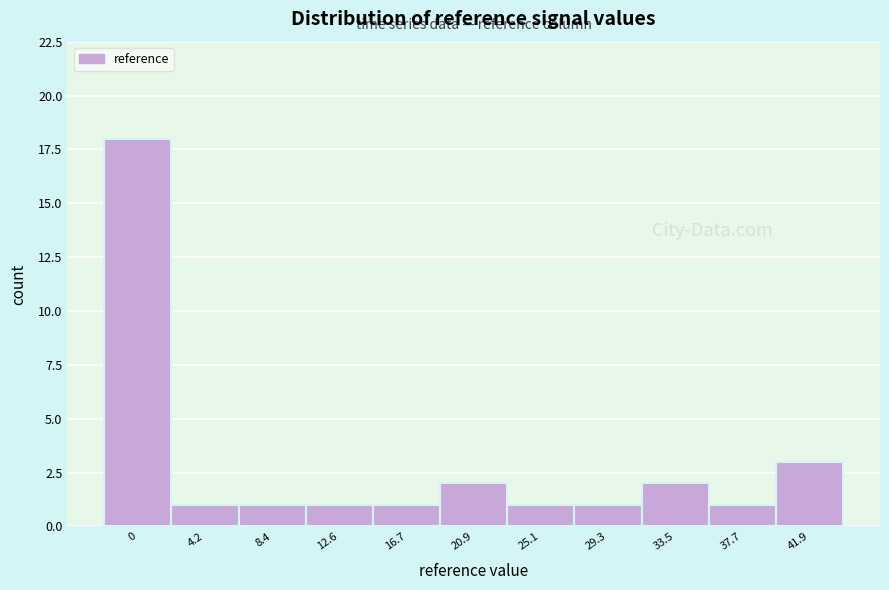

Reading left to right, transcribe all the data shown in this chart.

18	1	1	1	1	2	1	1	2	1	3